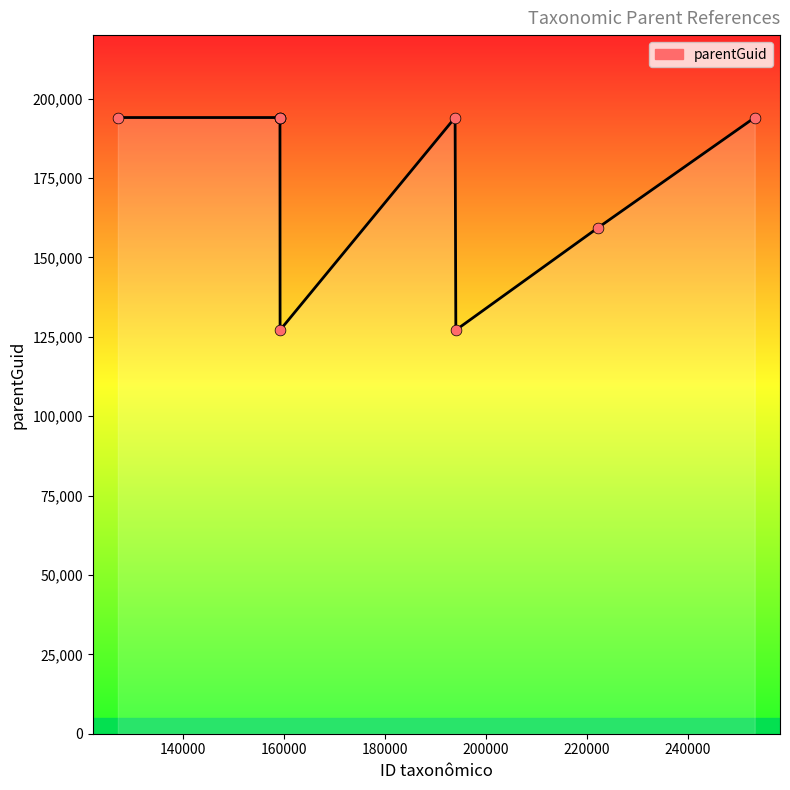

What is the maximum value shown in the chart?

194045